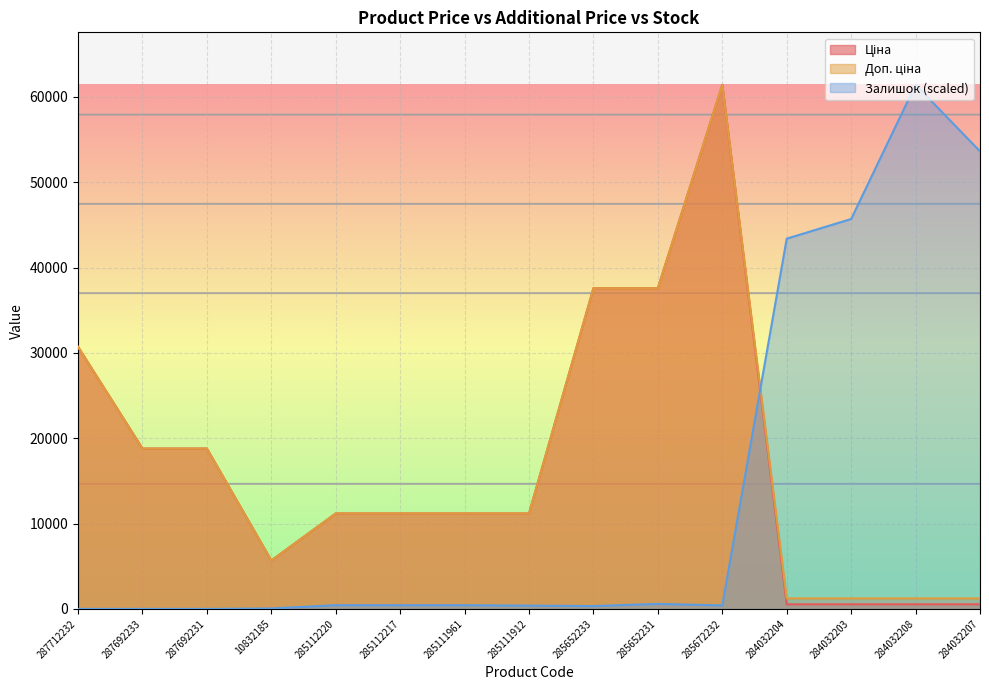

Between 287712232 and 285112220, which series saw the biggest shift?

Ціна